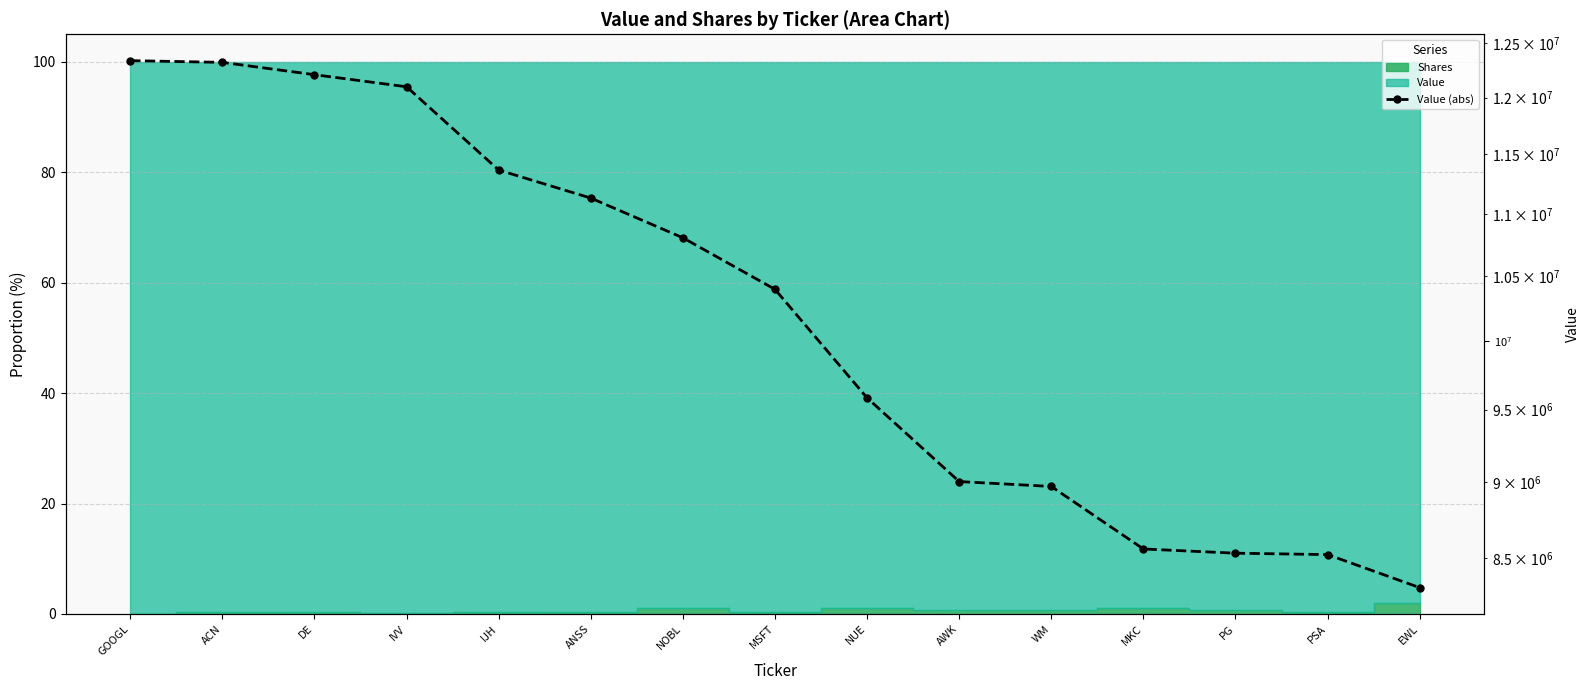

Between PSA and WM, which is larger?

WM